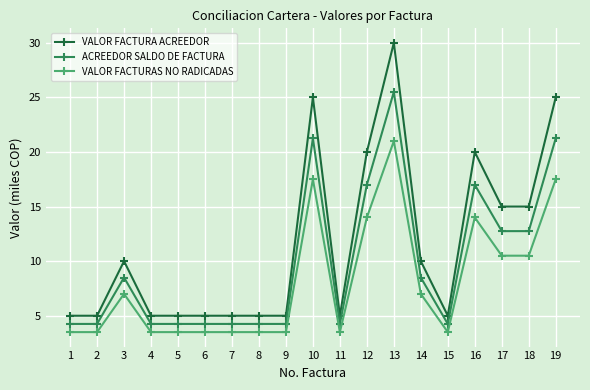

What are all the series names shown in the legend?

VALOR FACTURA ACREEDOR, ACREEDOR SALDO DE FACTURA, VALOR FACTURAS NO RADICADAS